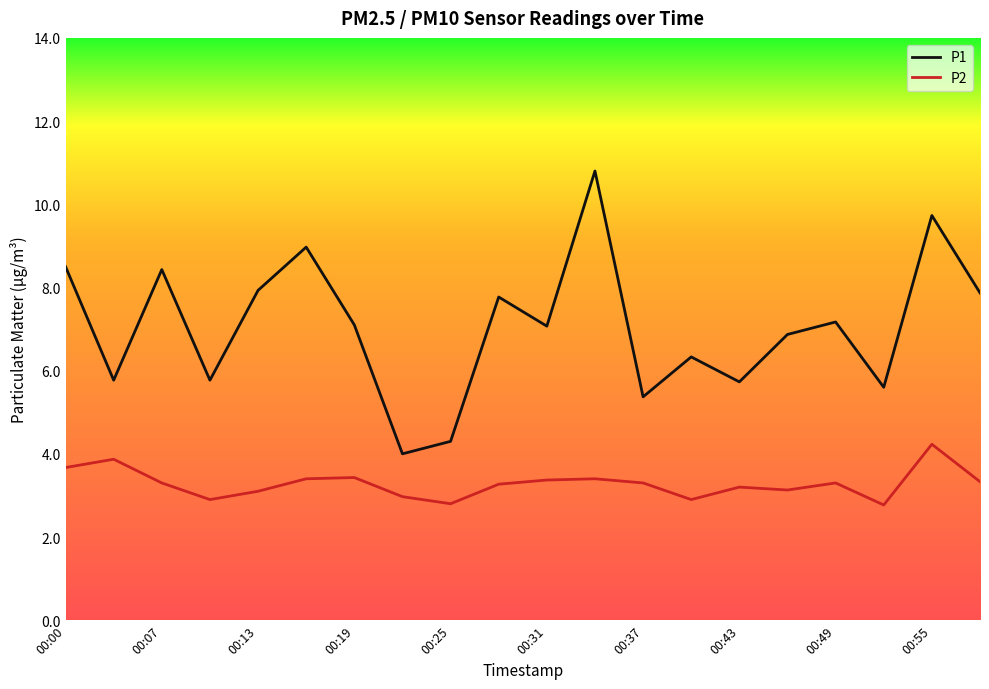

What is the difference between the maximum and minimum values in the P2 series?

1.5